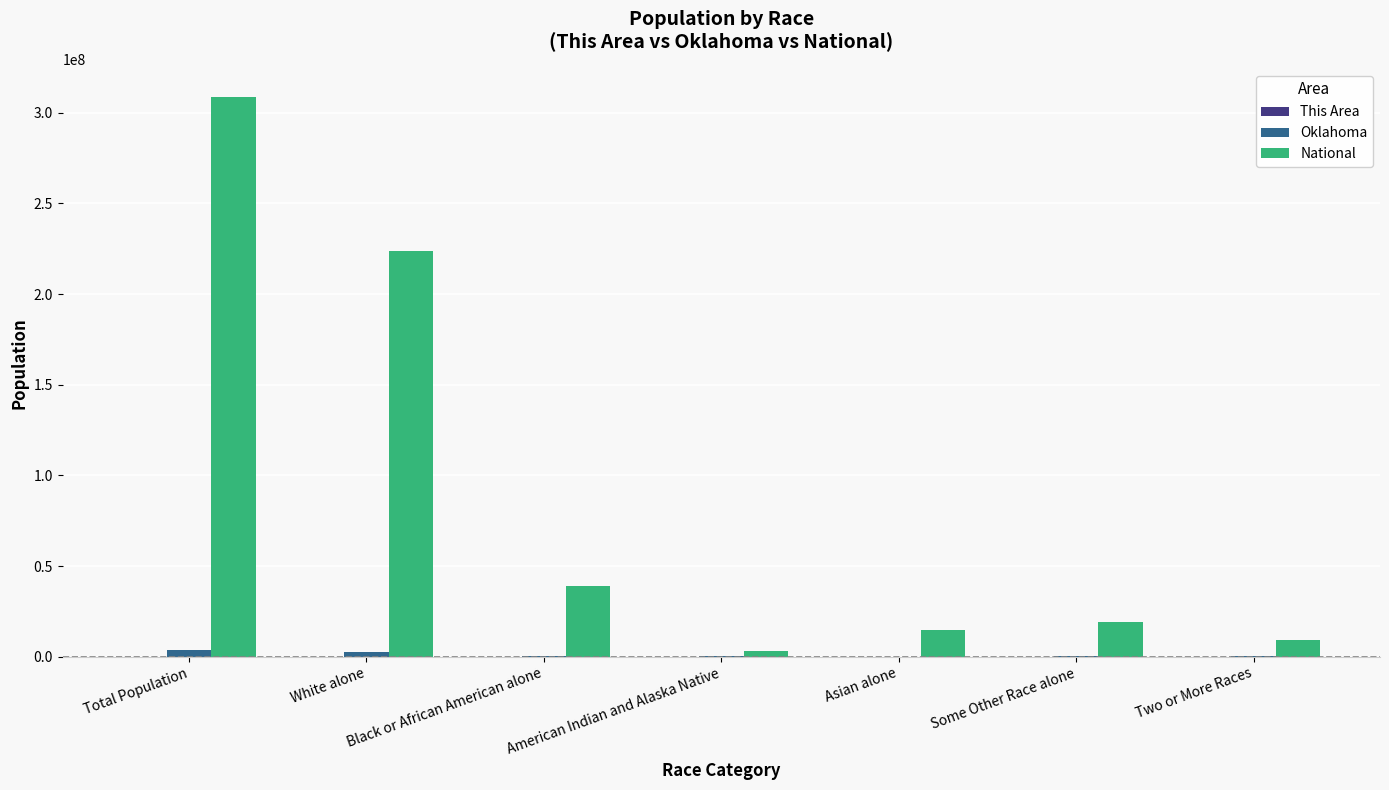

Which series changed the most between Total Population and Asian alone?

National